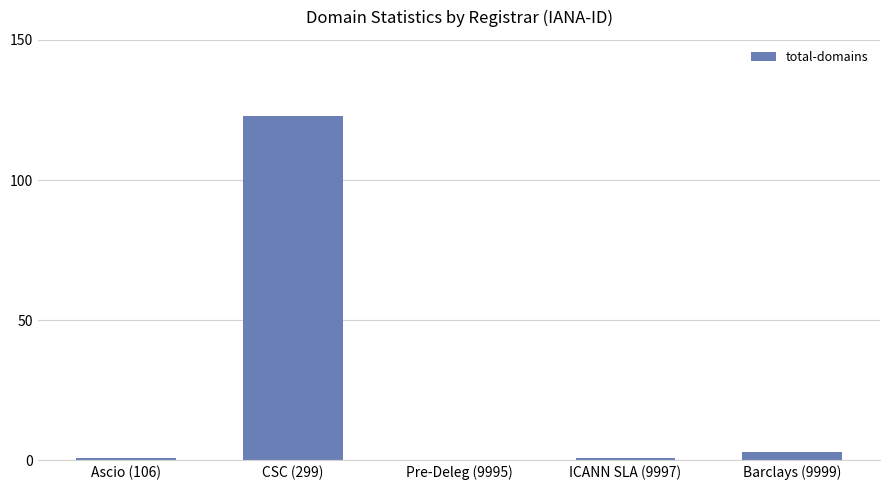

Is it true that the value at CSC (299) is 123?

True